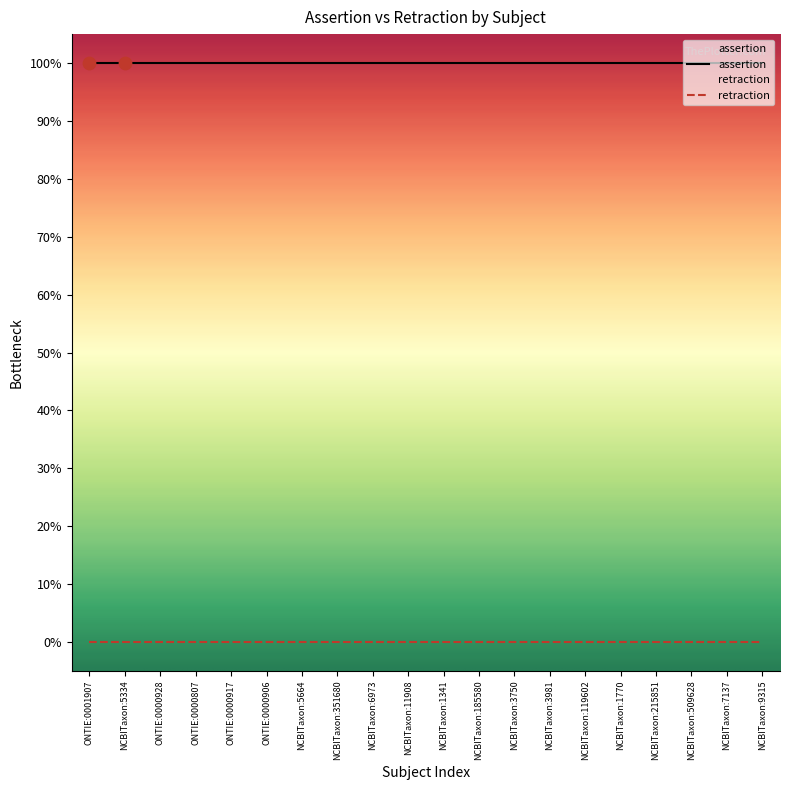

Which series has the widest spread of Y values?

assertion